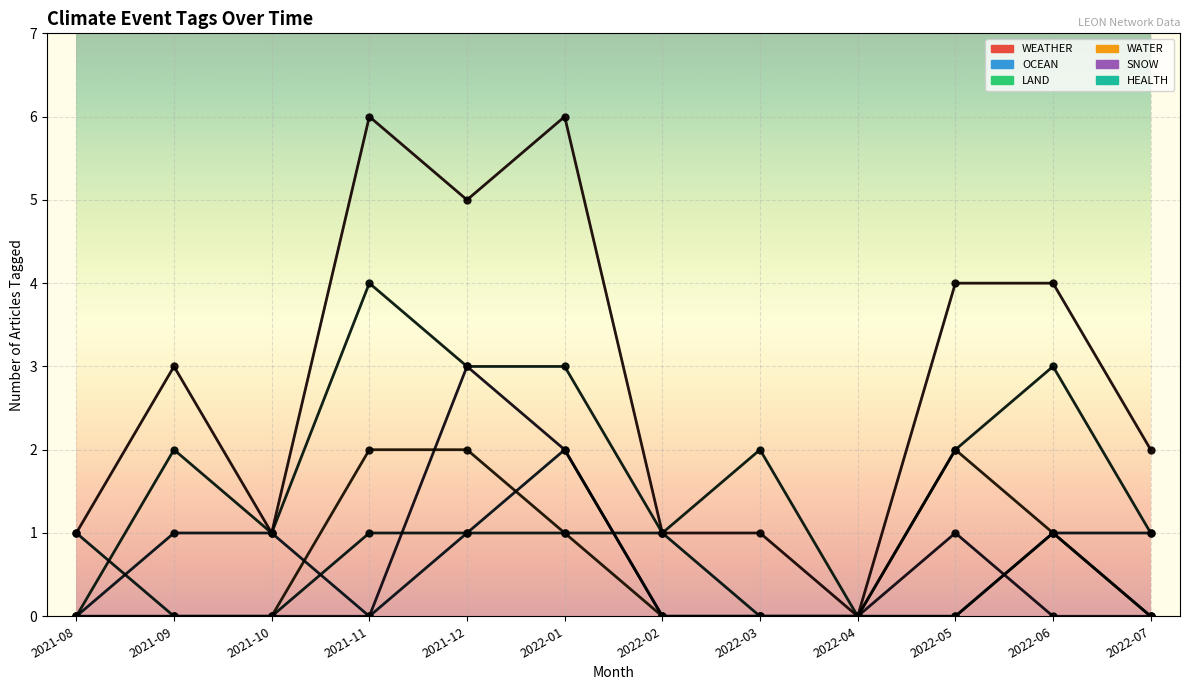

What is the average value of the WATER series?

1